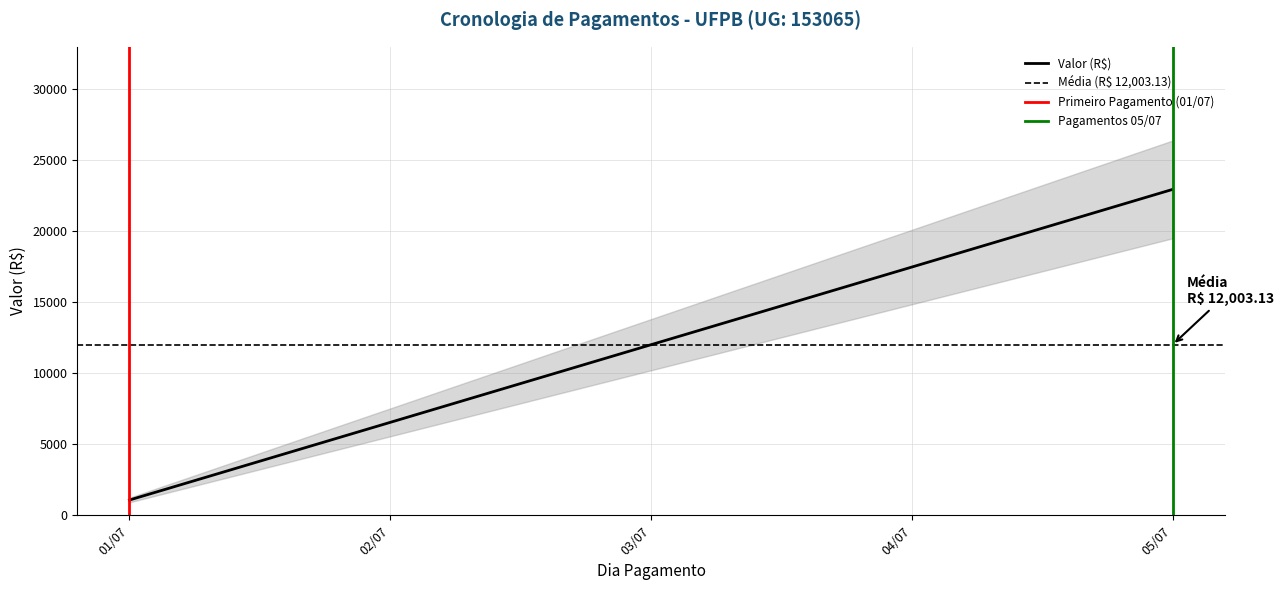

How many distinct data groups are displayed?

4